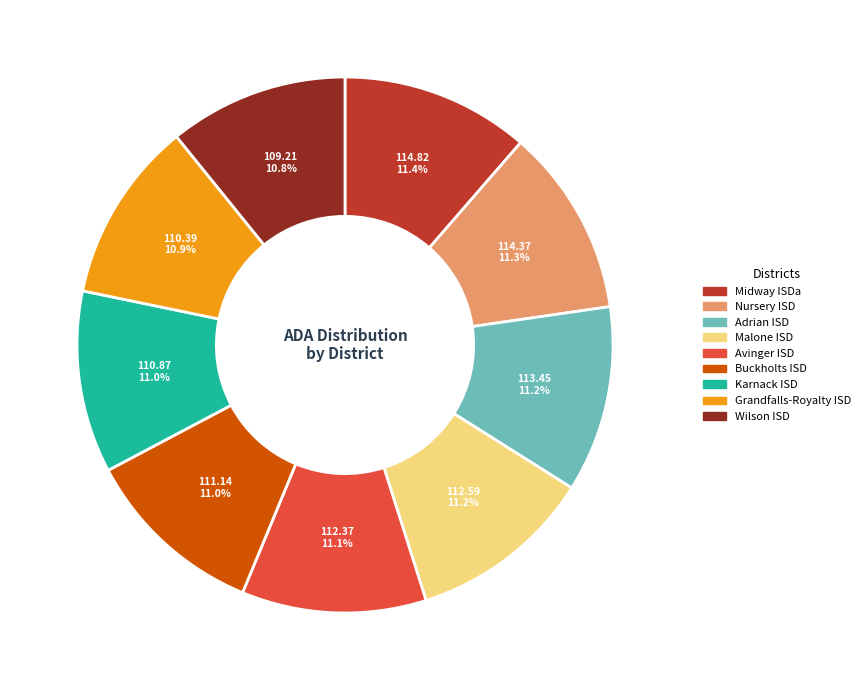

Is Nursery ISD the majority of the pie?

No